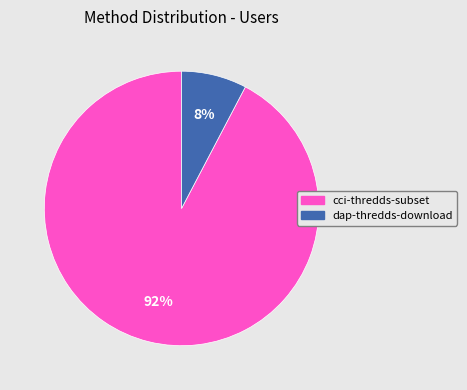

The cci-thredds-subset slice represents 92% of the pie. True or false?

True